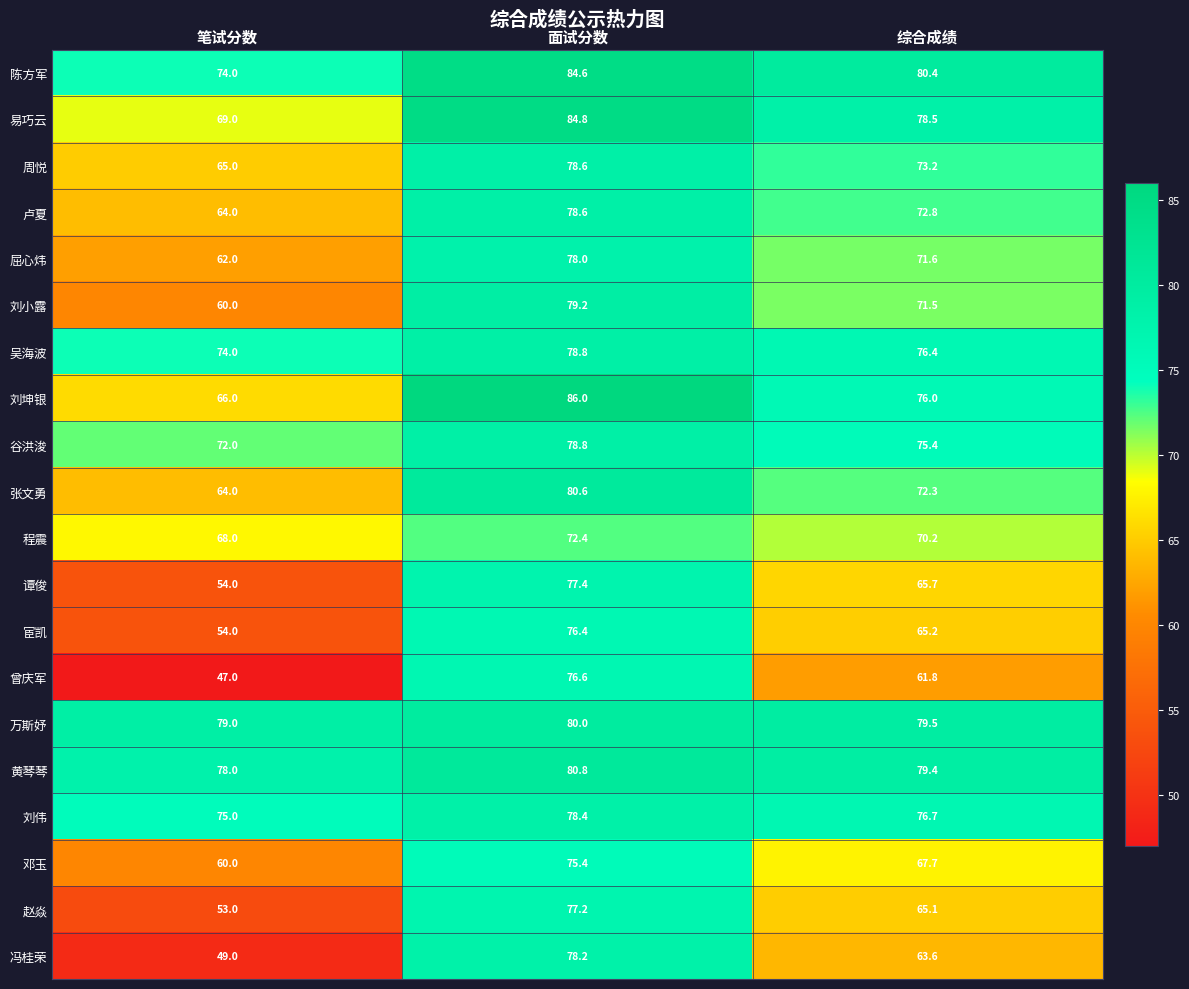

The value of 易巧云 at 综合成绩 is 47.2. True or false?

False